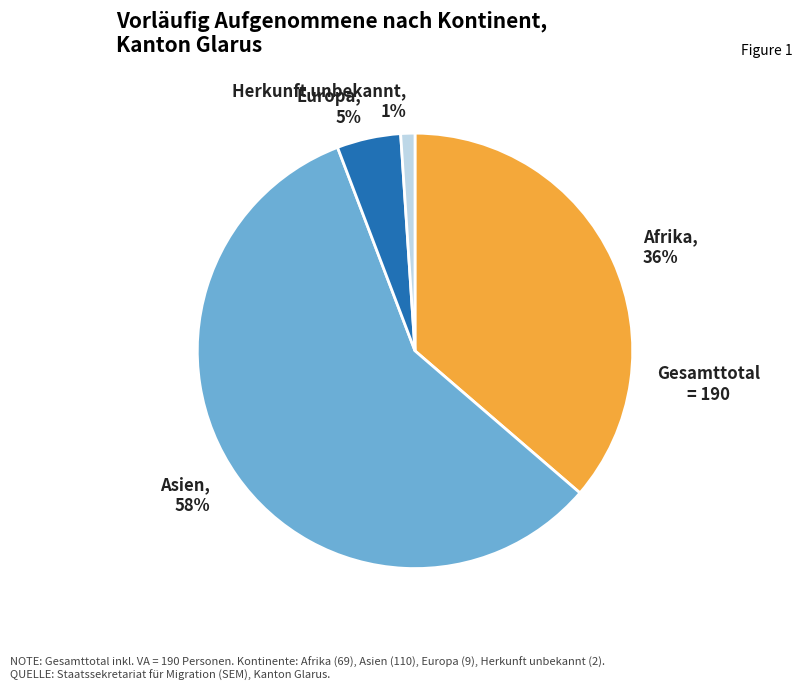

To the nearest percent, what is the combined percentage of Afrika and Asien?

94%